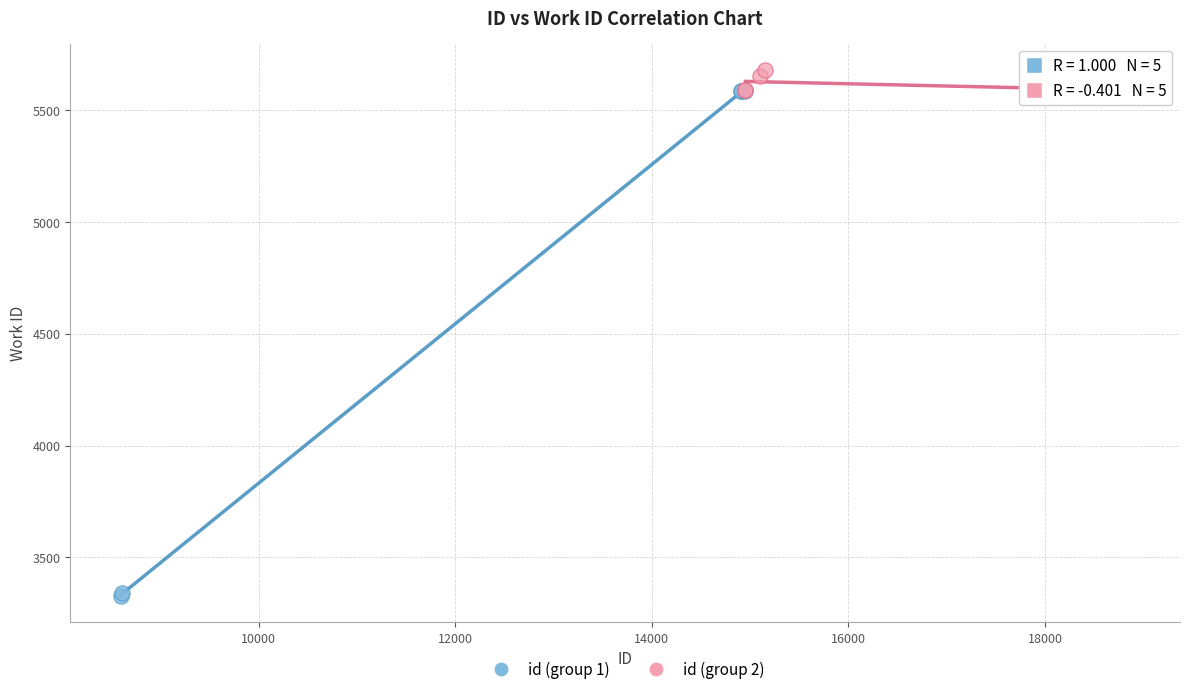

Which series contains the lowest Y value?

id (group 1)